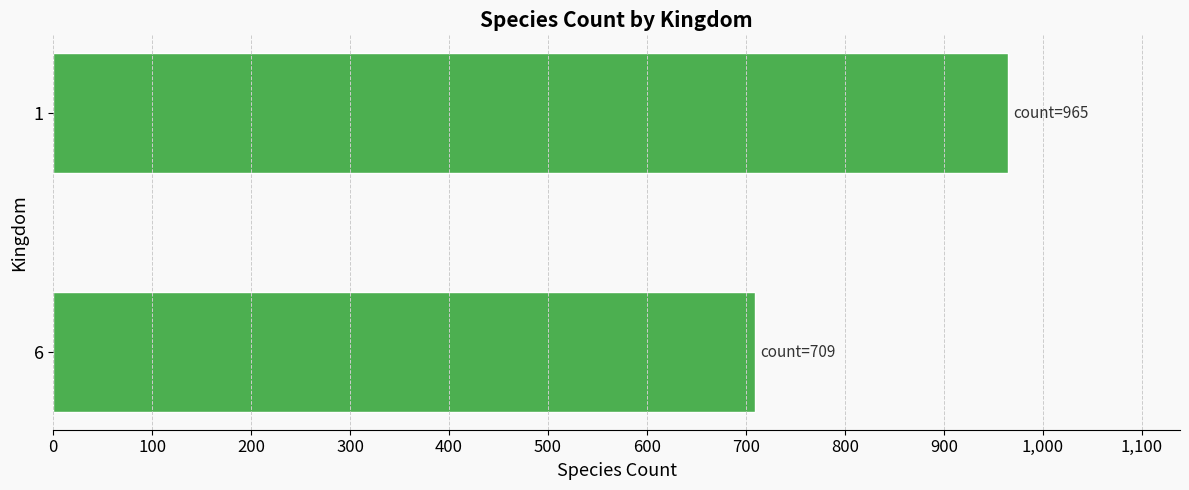

Is it true that the value at 6 is 709?

True